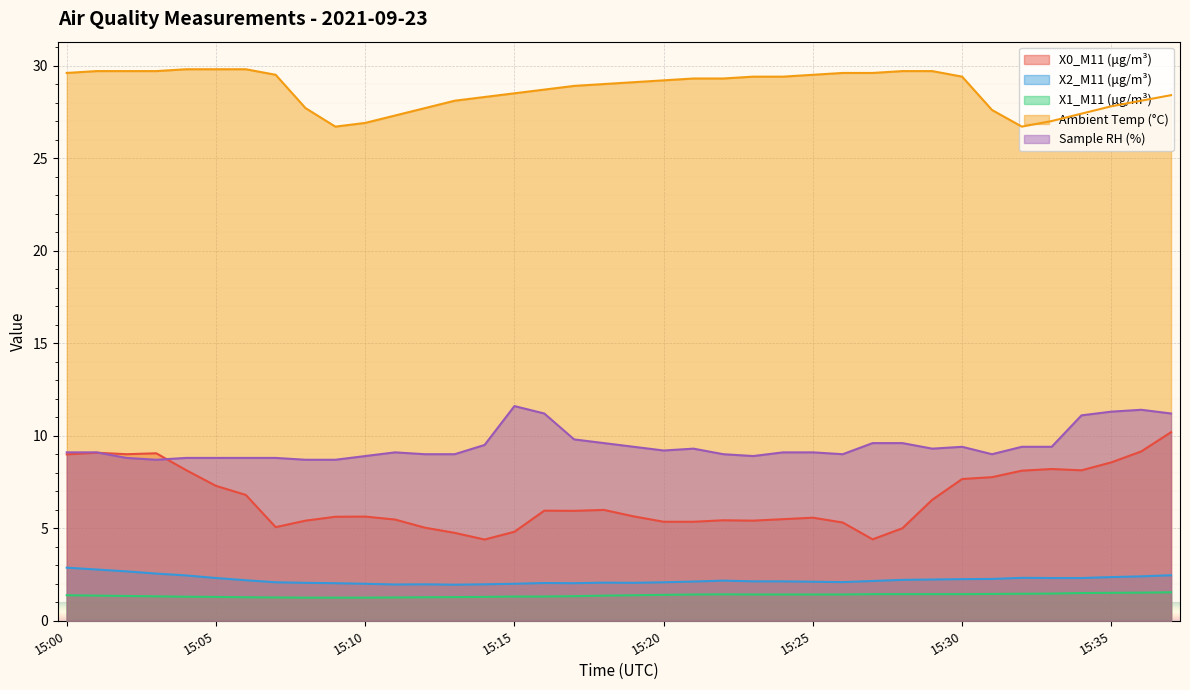

How many data points does each series have?

38